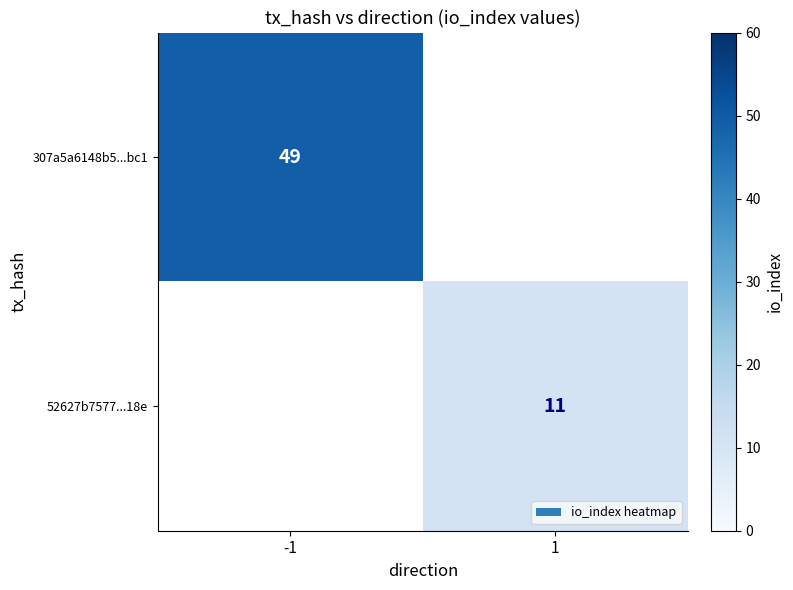

At how many categories does at least one series exceed 28?

1